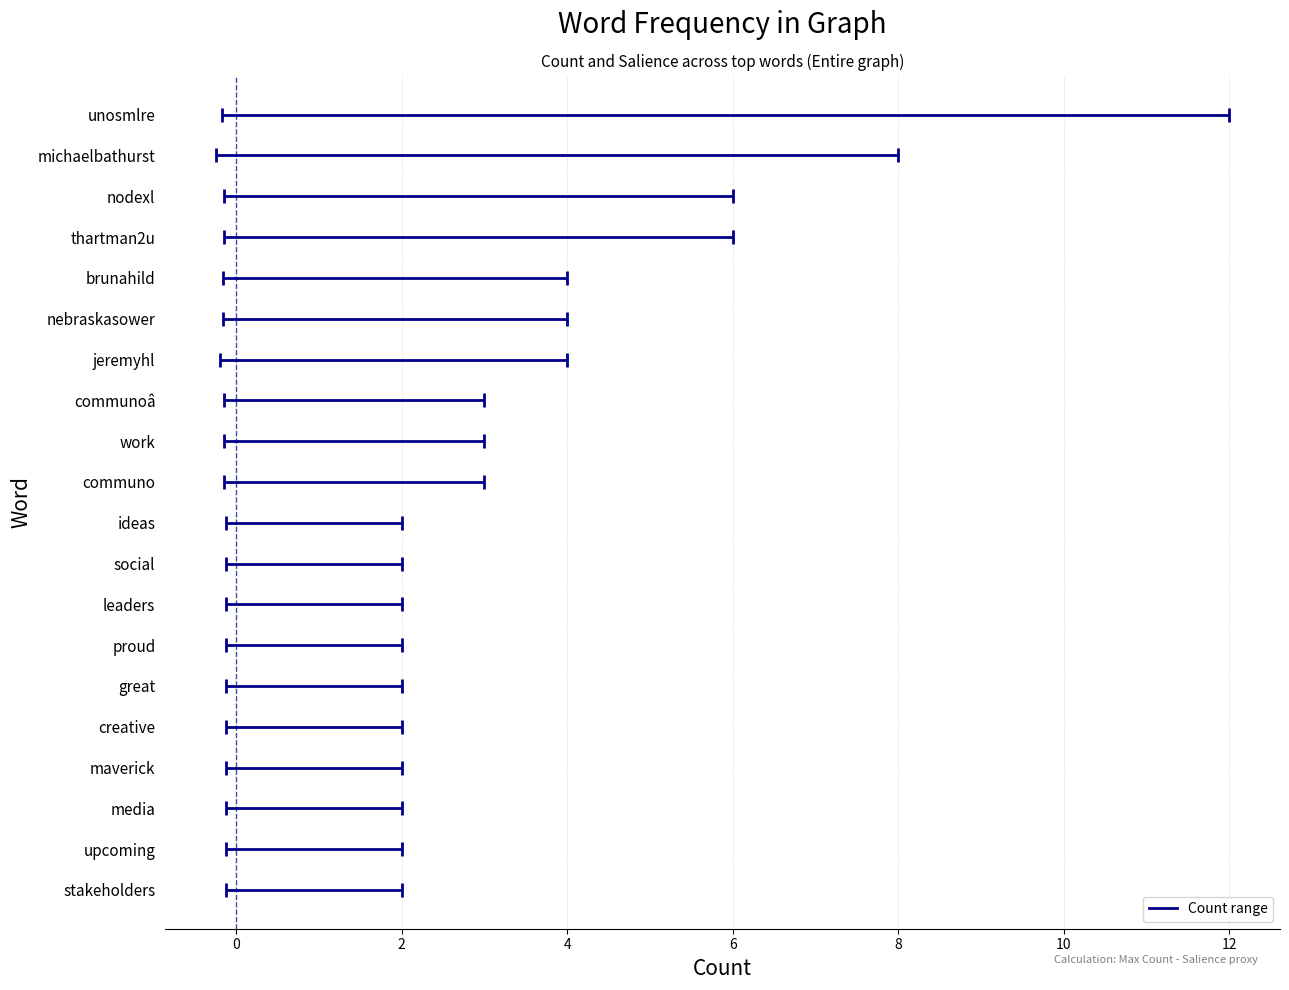

What is the difference between the highest and lowest values at thartman2u?

6.0